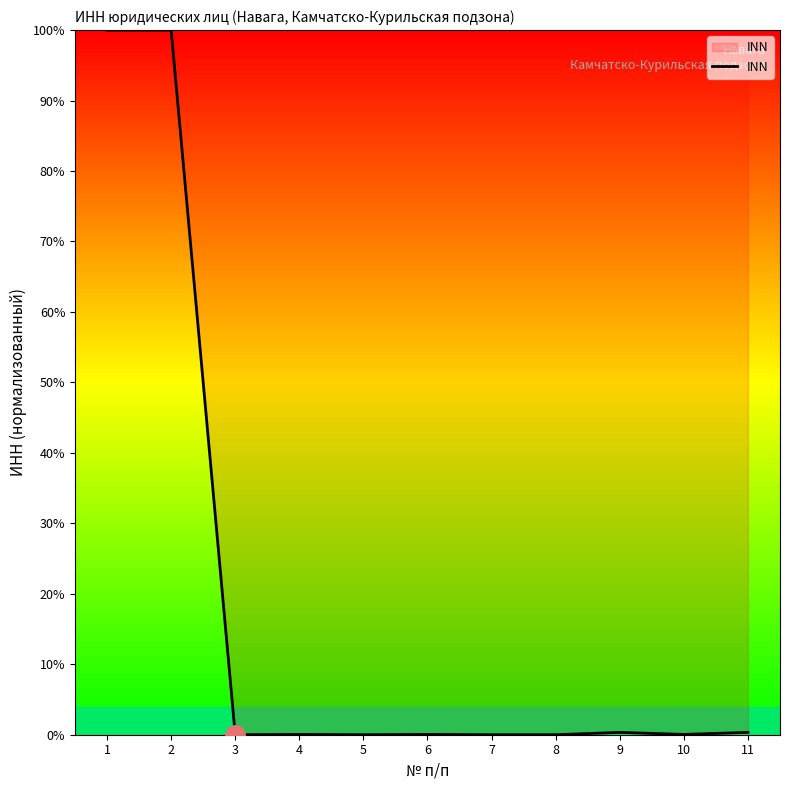

True or false: the data shows 0.3 at 11.

True